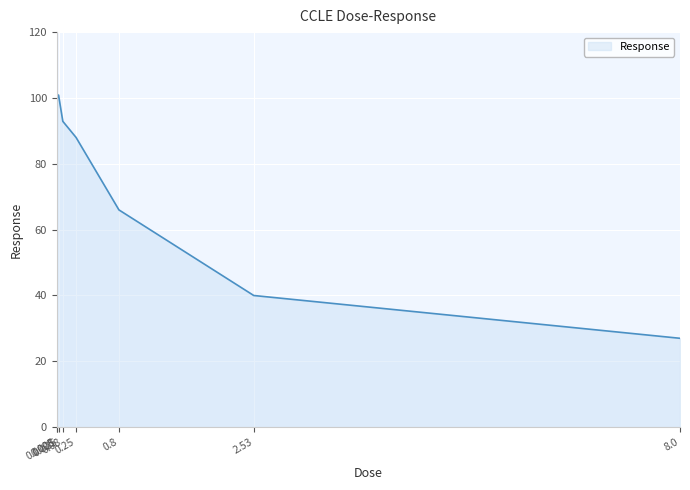

The value at 0.025 is 151.1. True or false?

False